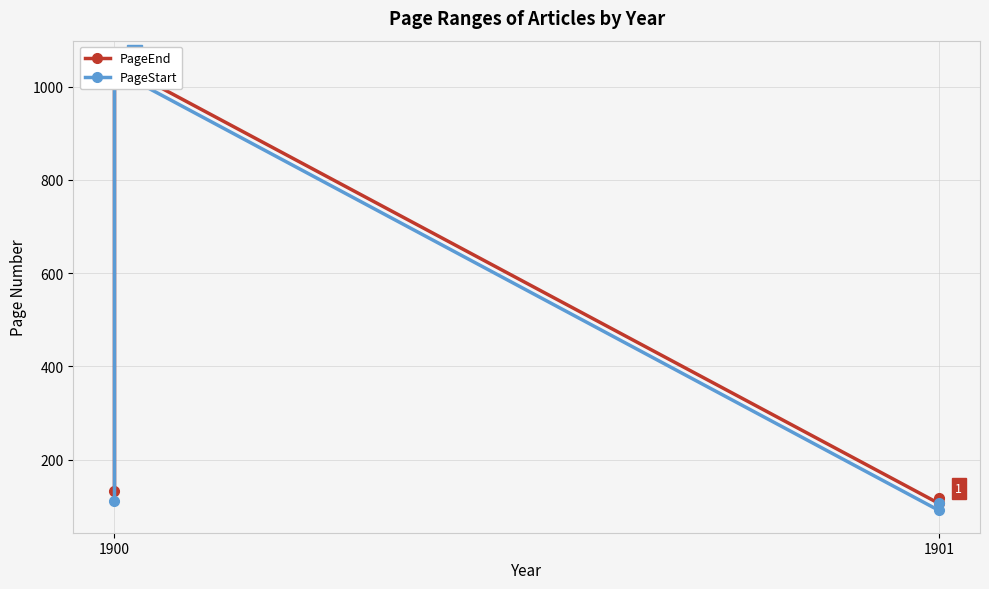

True or false: PageStart has more than 2 interior local peaks.

False